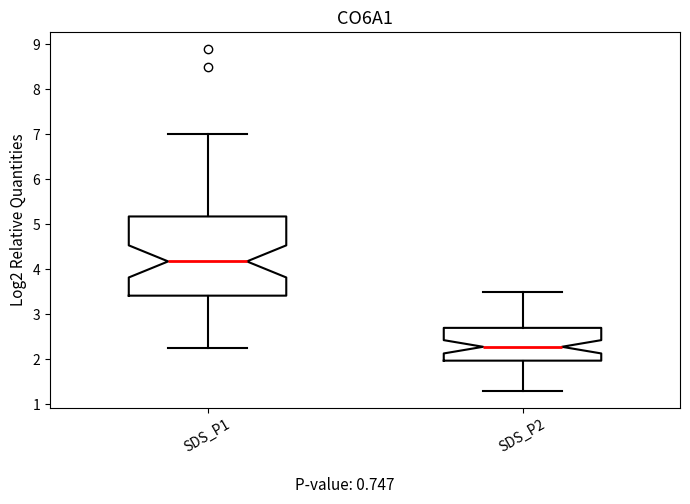

Which box is the tallest, from its lower edge to its upper edge?

SDS_P1